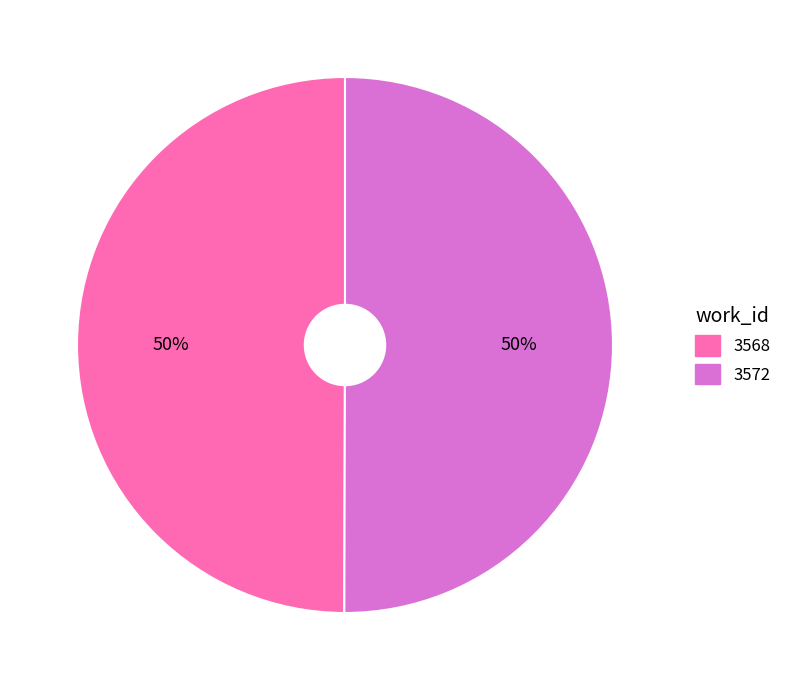

Combined, do 3572 and 3568 account for over 50%?

Yes